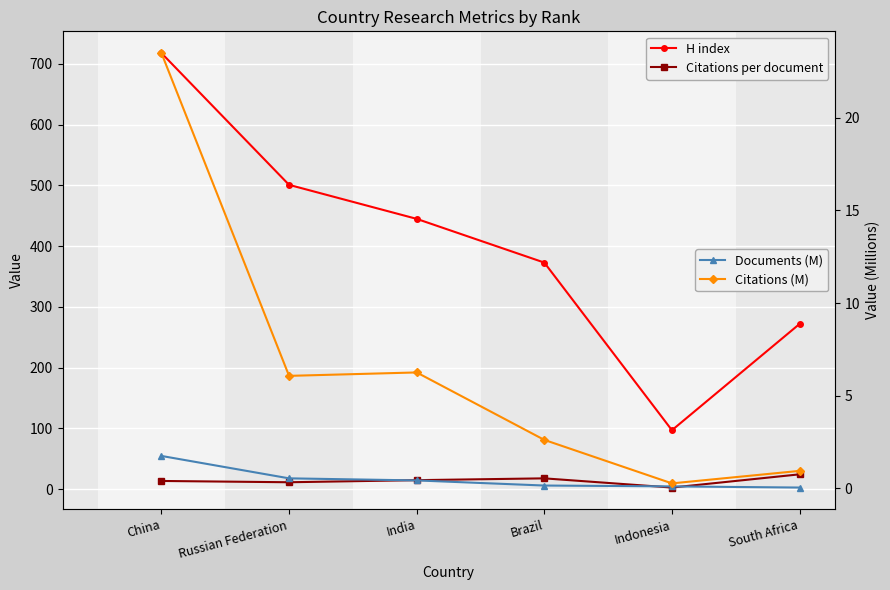

Is the value of Citations per document at South Africa greater than the value of H index at China?

No